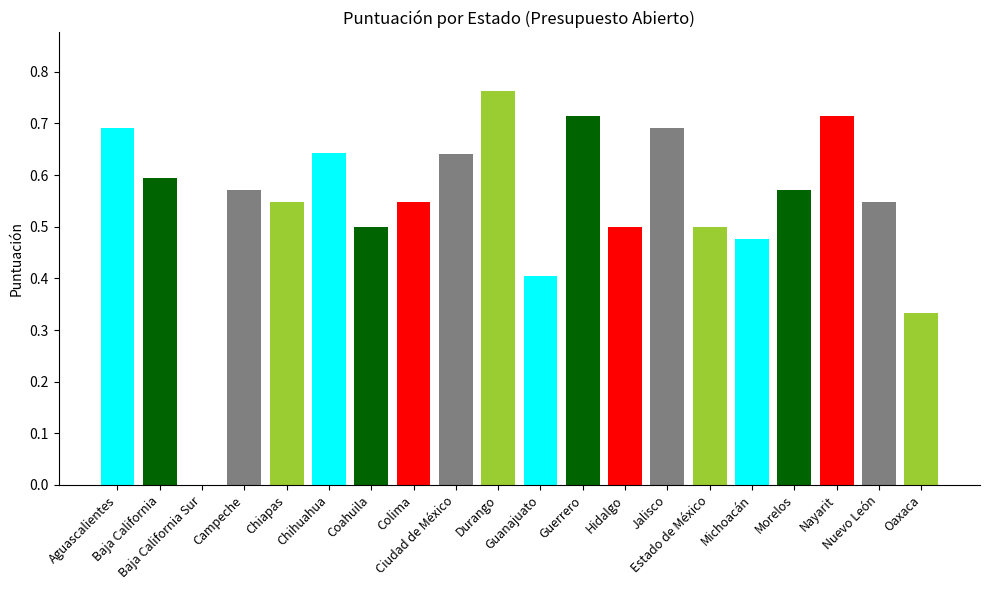

What is the sum of all values?

11.0